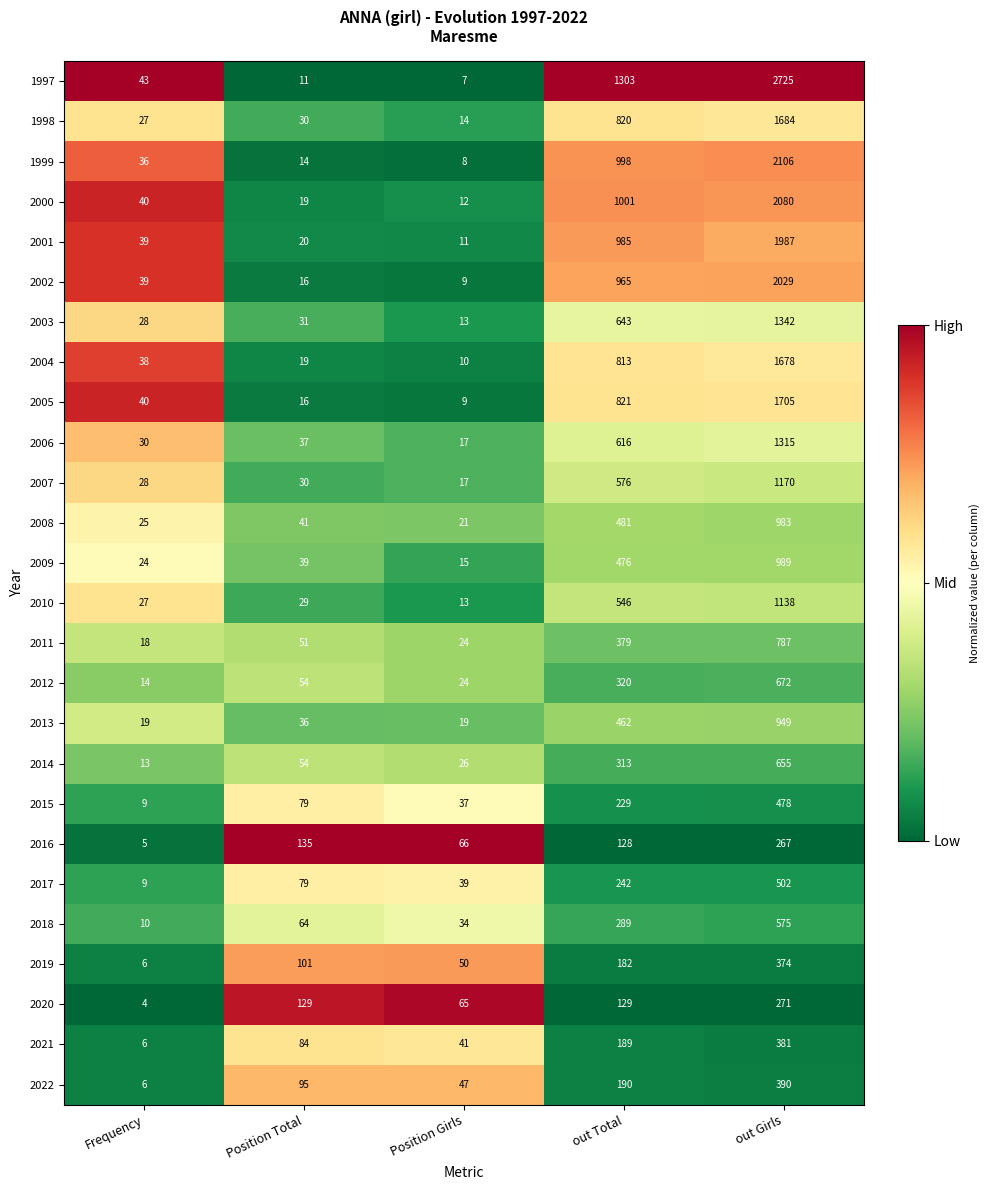

What is the lowest value of the 2009 series?

15